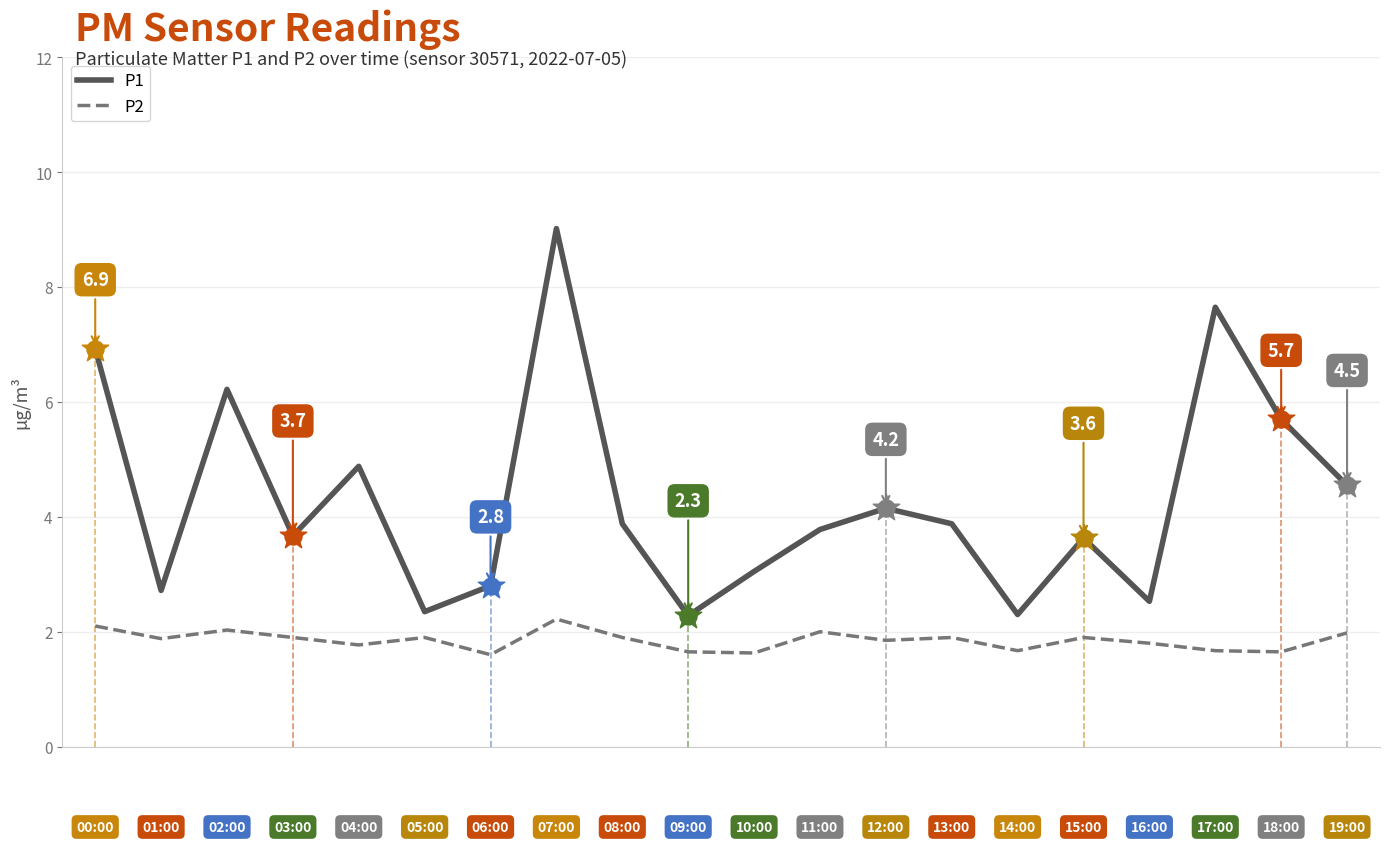

Which series has the largest total across all categories?

P1